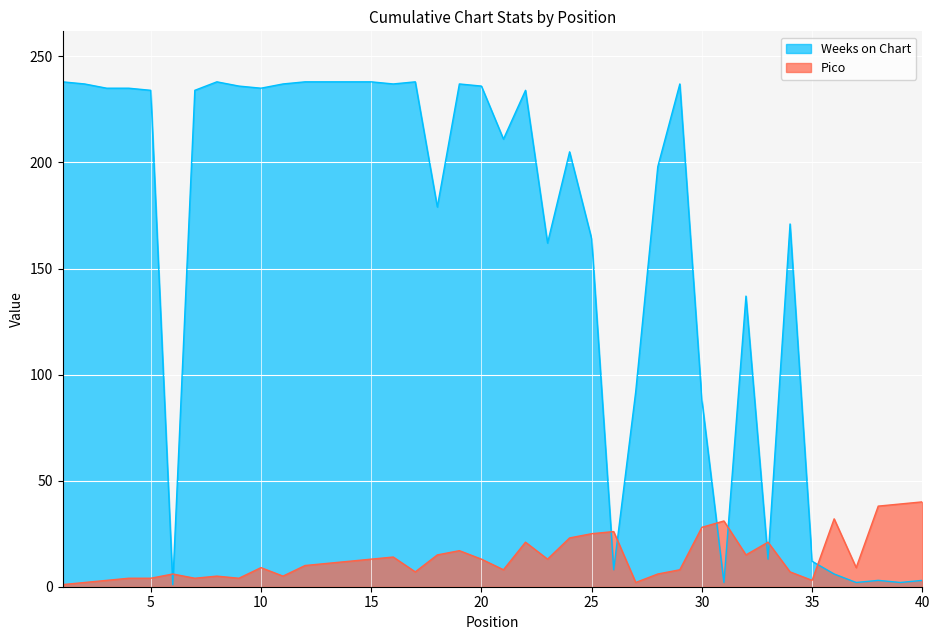

List the series in order of their overall mean, lowest first.

Pico, Weeks on Chart